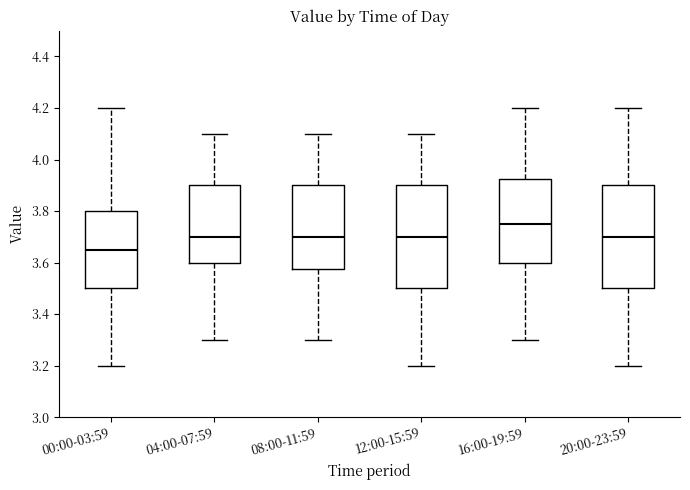

Which box has the lowest median line?

00:00-03:59